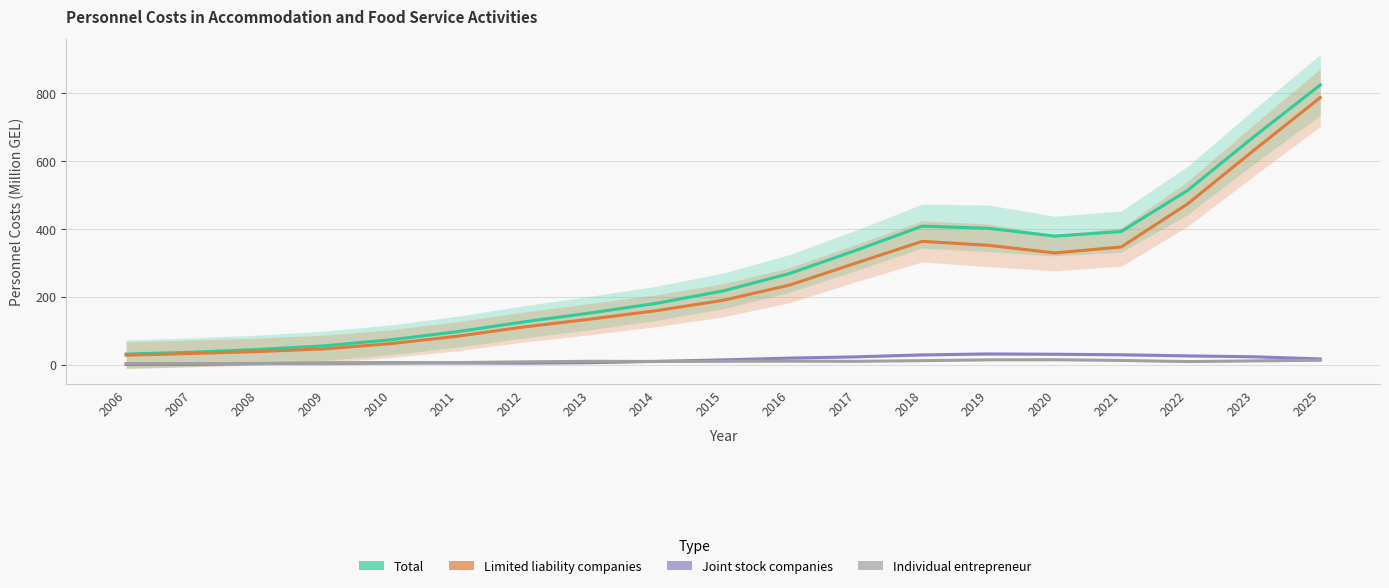

Reading left to right, transcribe all the data shown in this chart.

Total: 31.0	36.4	44.6	55.4	73.2	97.2	126.0	152.2	180.8	217.1	268.3	336.5	408.0	401.5	378.6	392.1	513.3	671.6	824.1
Limited liability companies: 27.6	32.8	38.4	46.3	61.9	83.8	110.8	134.1	159.0	189.5	234.2	299.1	363.2	351.5	329.0	346.6	473.6	631.7	786.9
Joint stock companies: 0.2	0.7	3.2	5.0	5.6	4.7	4.3	5.6	9.4	13.8	19.1	22.9	28.5	31.4	30.5	28.9	25.7	23.0	16.7
Individual entrepreneur: 3.1	2.9	2.8	2.6	3.9	5.8	8.1	9.6	9.2	9.7	10.1	9.5	11.6	13.9	14.3	12.1	8.9	10.8	12.8